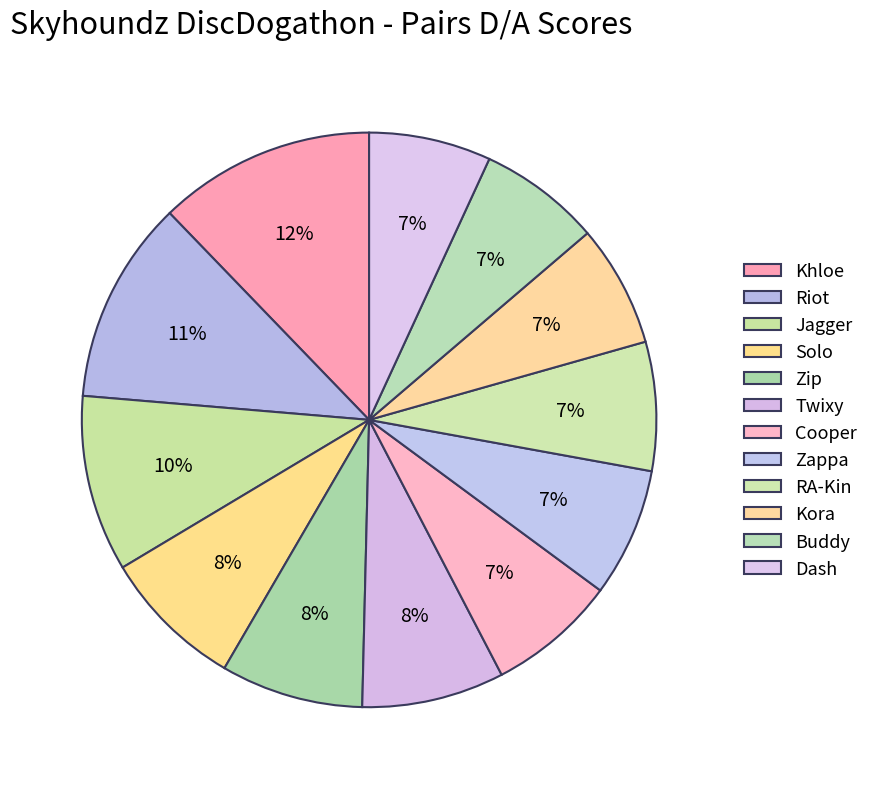

What is the change in value from Zip to Cooper?

-1.0